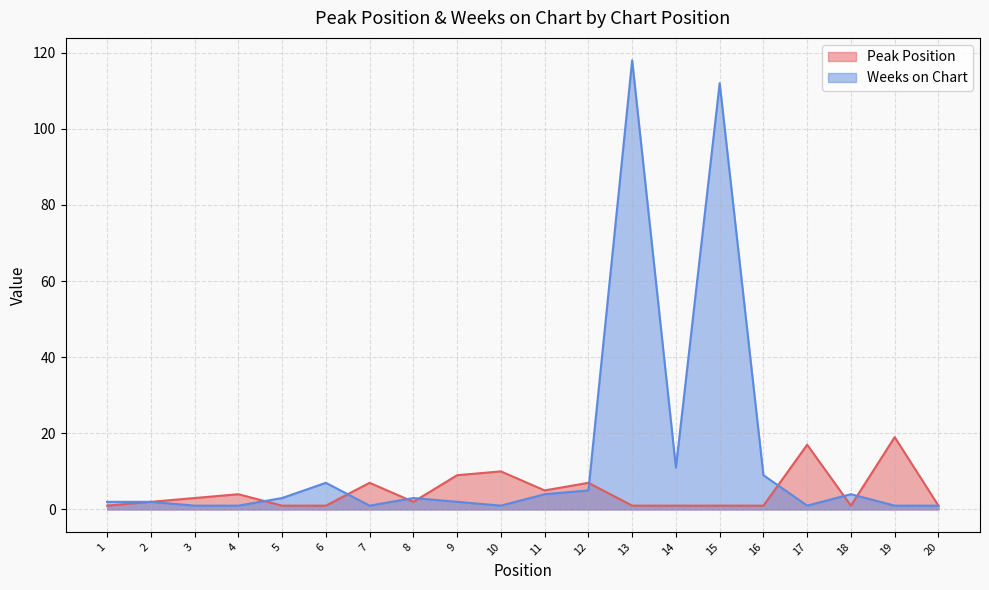

At which label does Weeks on Chart reach its peak?

13